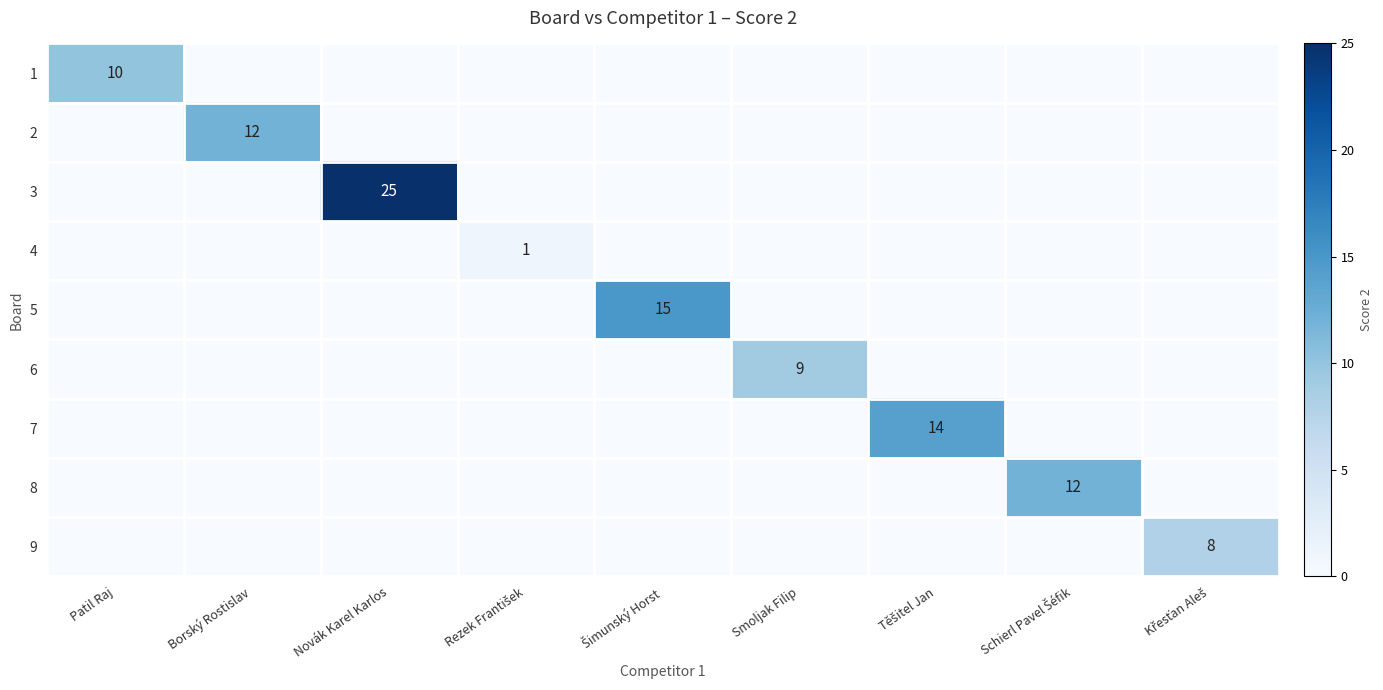

True or false: 1 has a value of 10 at Patil Raj.

True